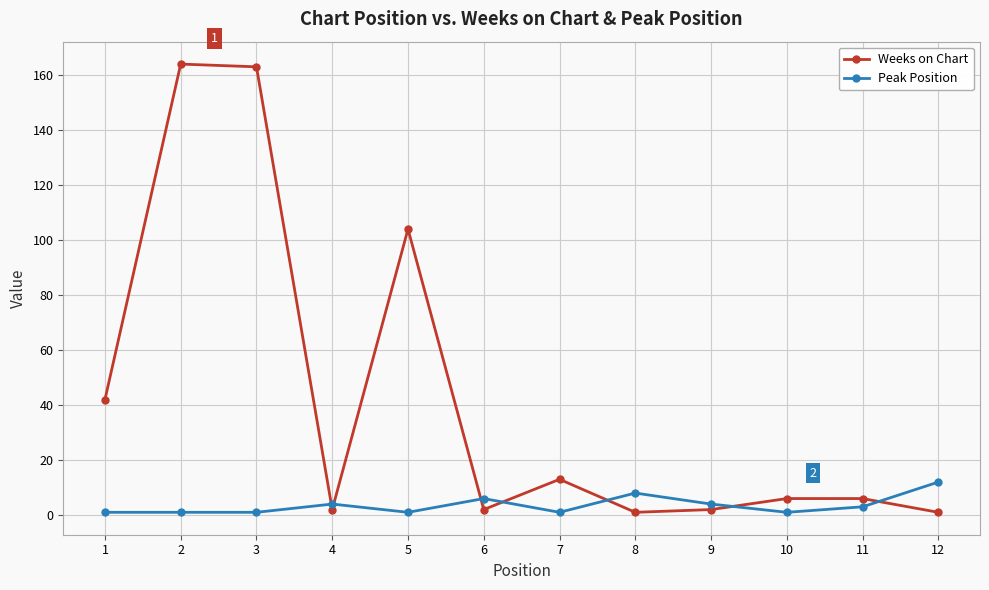

Where do Weeks on Chart and Peak Position first cross each other?

3 and 4